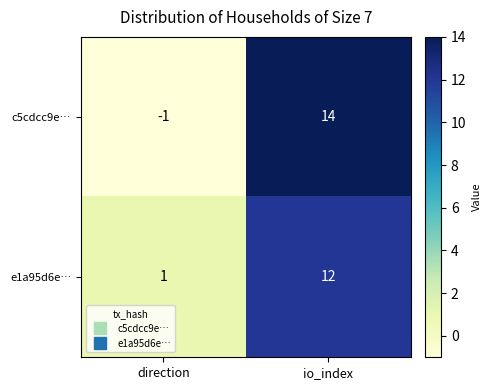

Reading left to right, list all the values displayed in this chart.

c5cdcc9e…: direction=-1	io_index=14
e1a95d6e…: direction=1	io_index=12